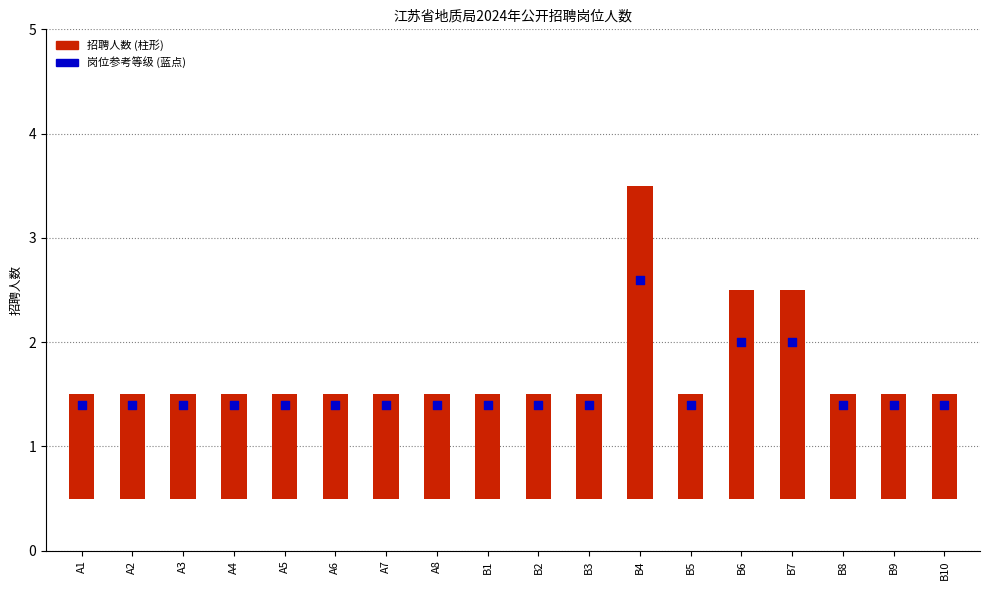

Approximately how many times larger is the value at A7 compared to B8?

1.0